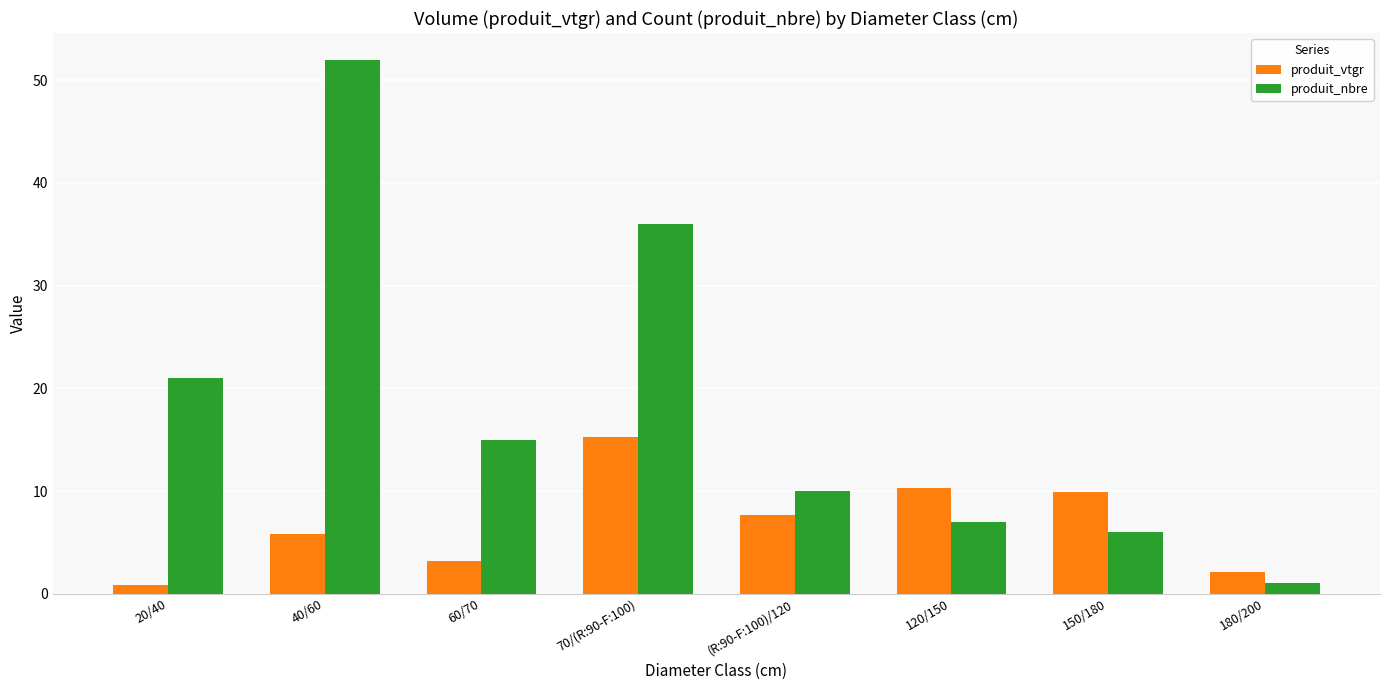

Where does the produit_vtgr series first go above 7?

70/(R:90-F:100)